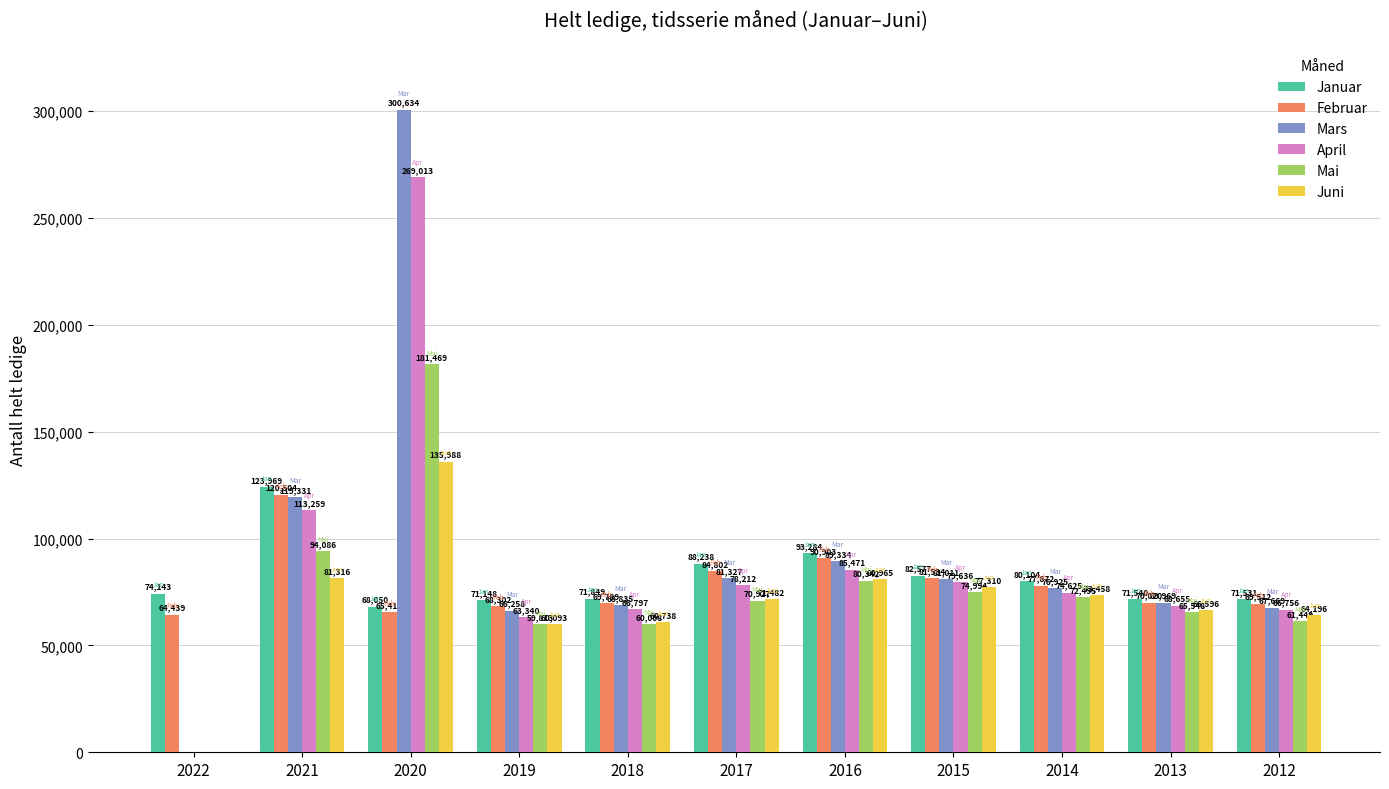

Between 2021 and 2014, which series saw the biggest shift?

Januar